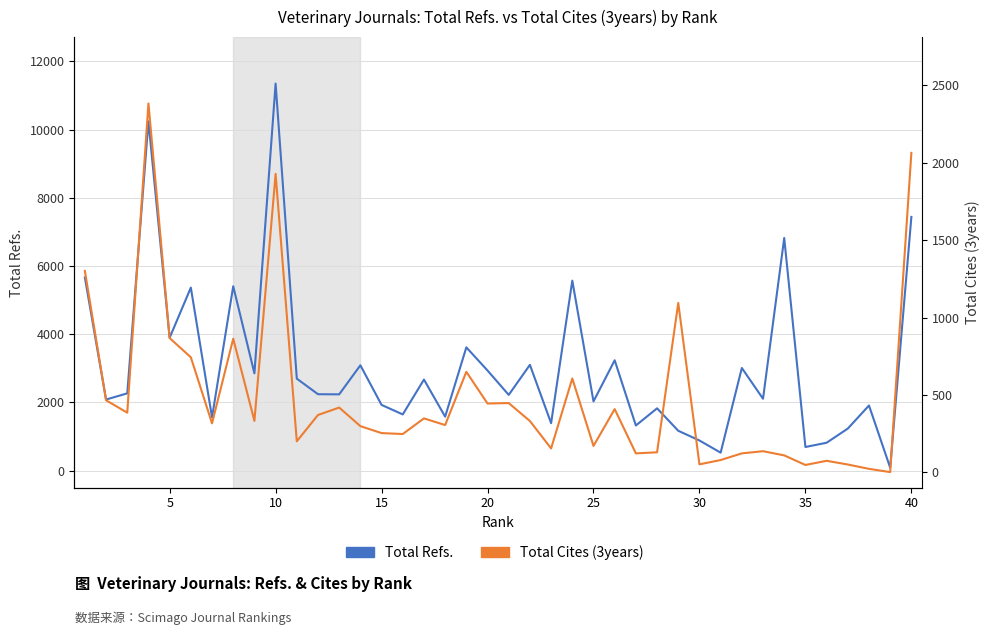

Which series has the widest spread of values?

Total Refs.